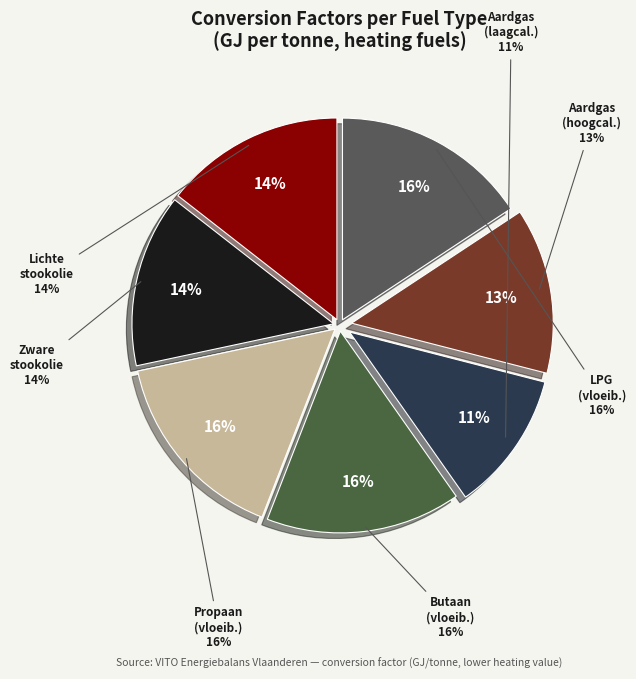

The Butaan (vloeibaar gas) slice represents 27% of the pie. True or false?

False